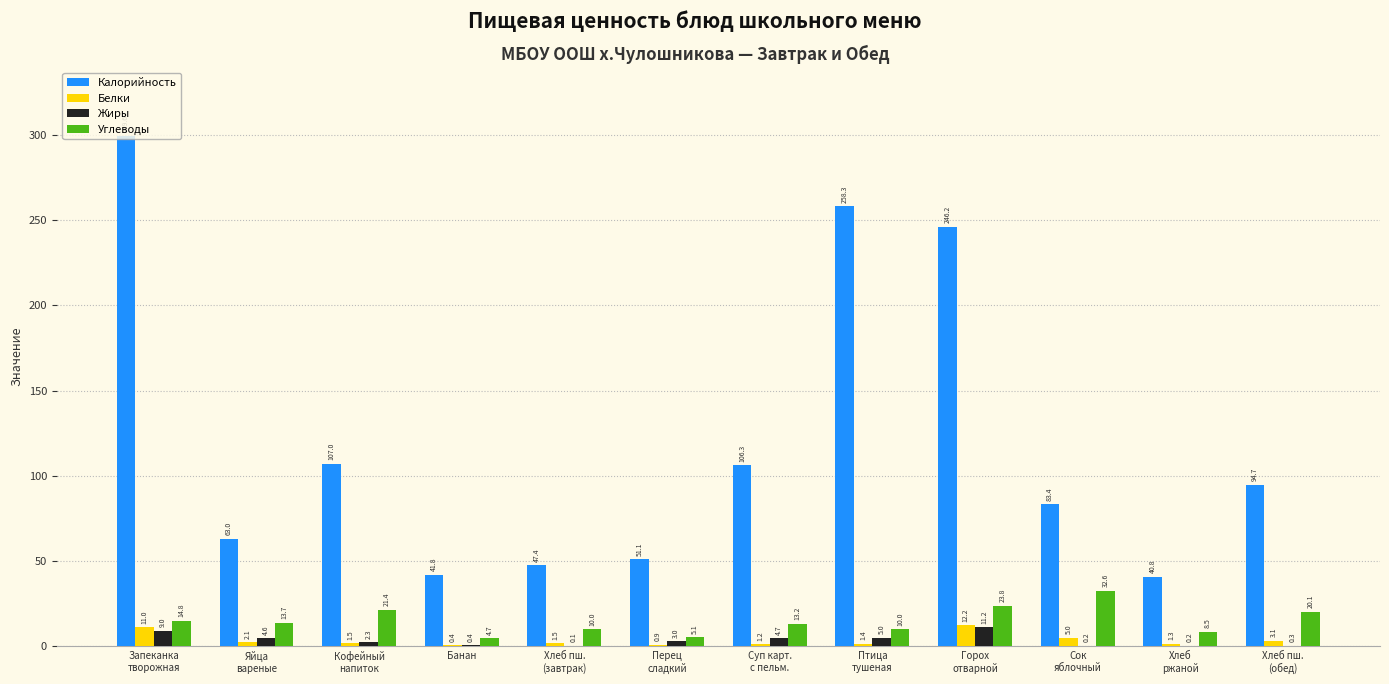

The value of Углеводы at Кофейный
напиток is 7.1. True or false?

False